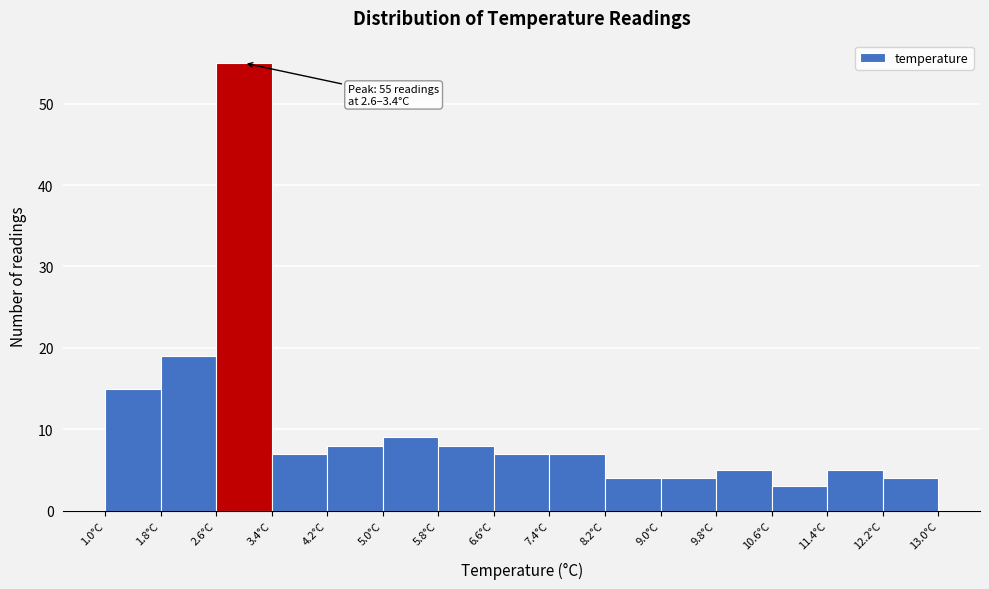

Over which range of the x-axis is the bar tallest?

2.6 to 3.4